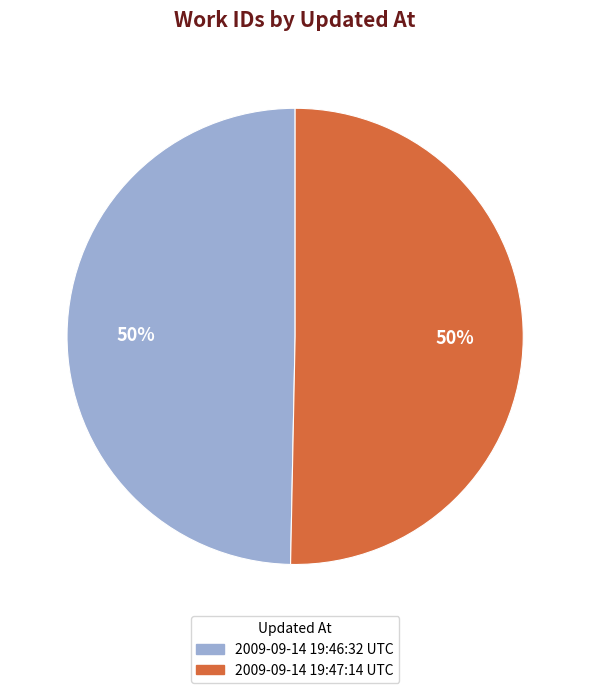

Is it true that 2009-09-14 19:46:32 UTC is 50% of the pie?

True